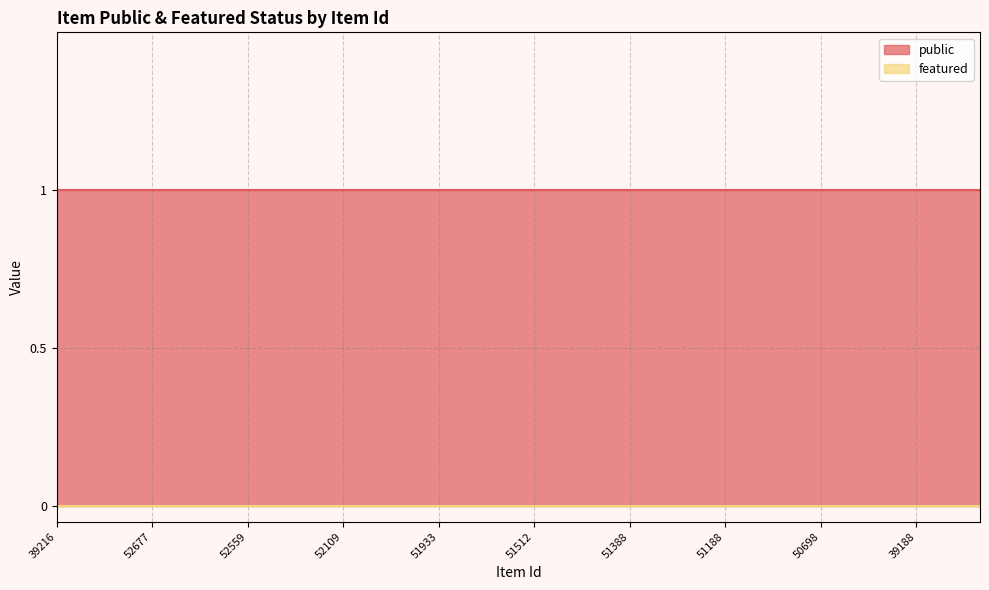

What is the value of the public point at the 14th from the left?

1